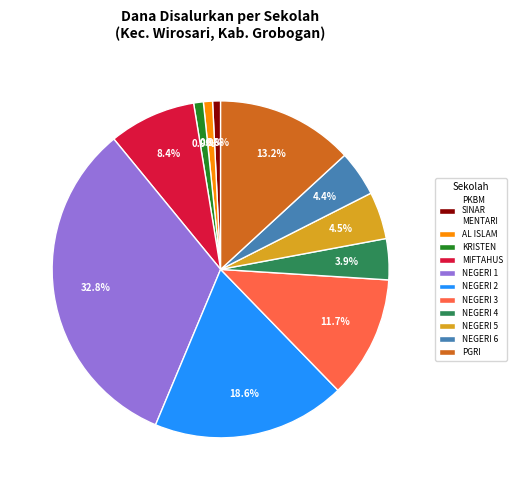

Is there any slice that represents more than half of the pie?

No